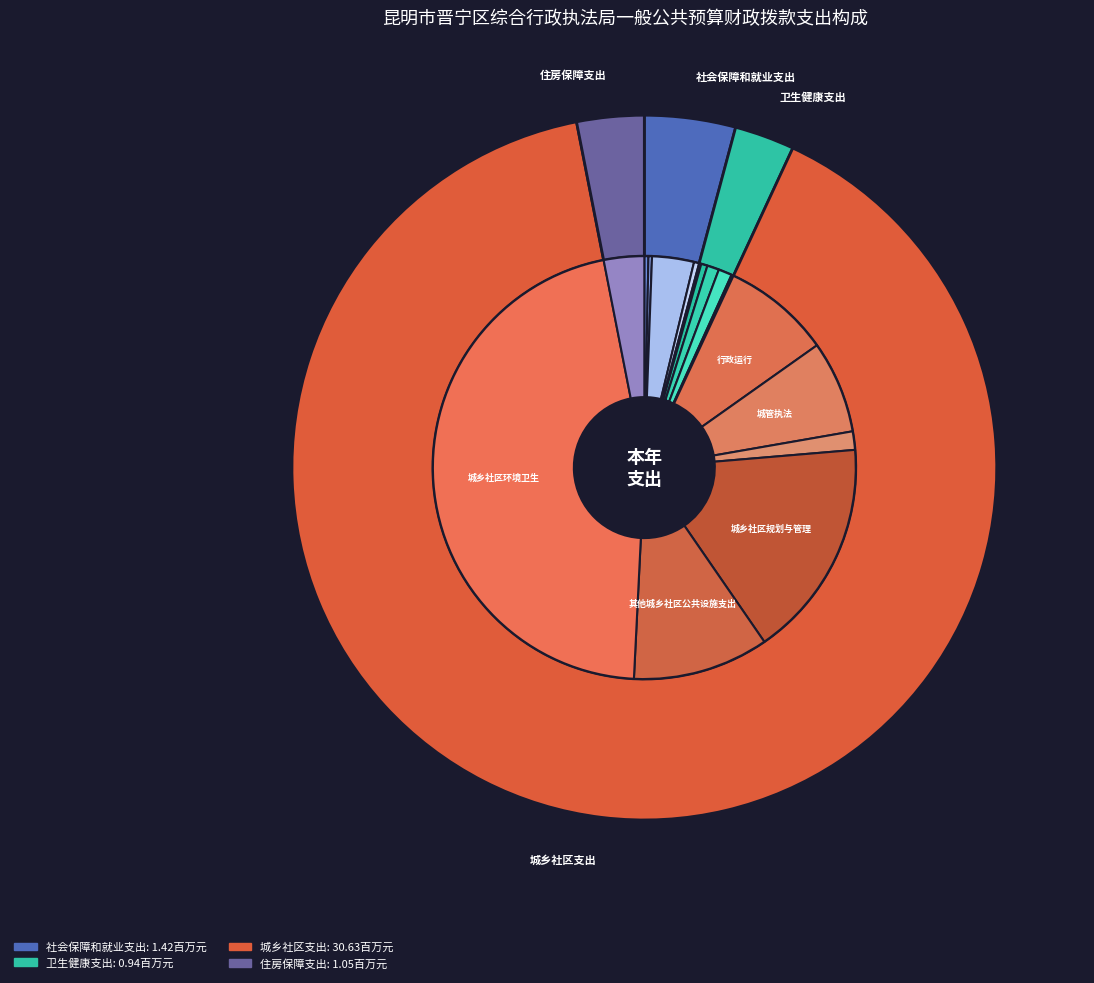

What is the majority slice?

城乡社区支出